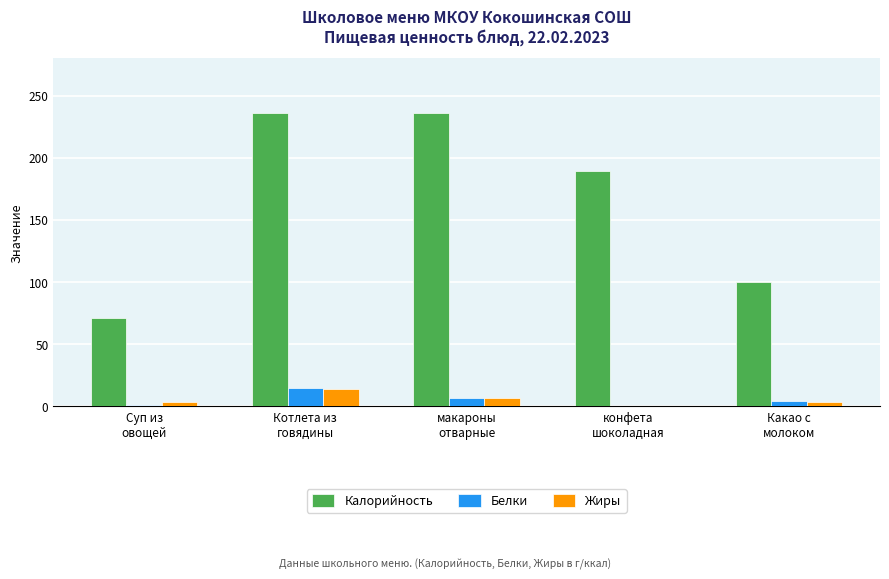

Is it true that Калорийность equals 131.7 at Какао с
молоком?

False